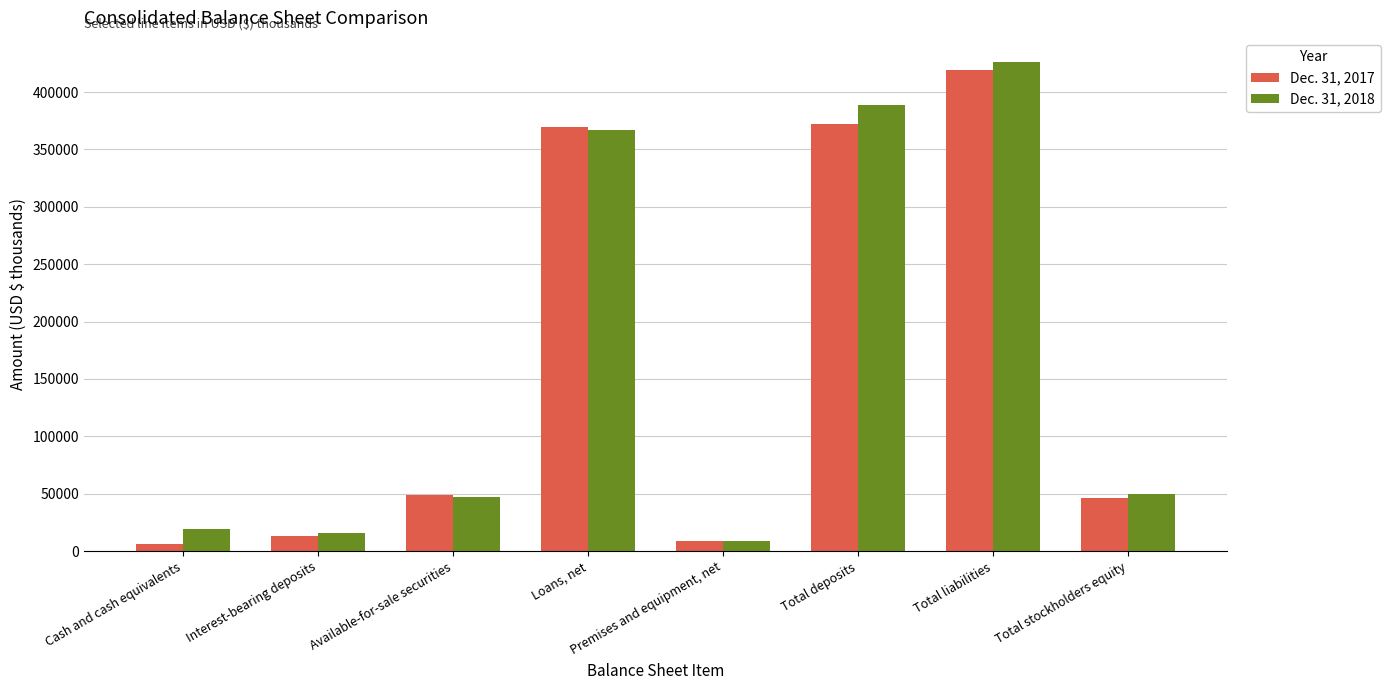

At which category is the sum across all series the highest?

Total liabilities